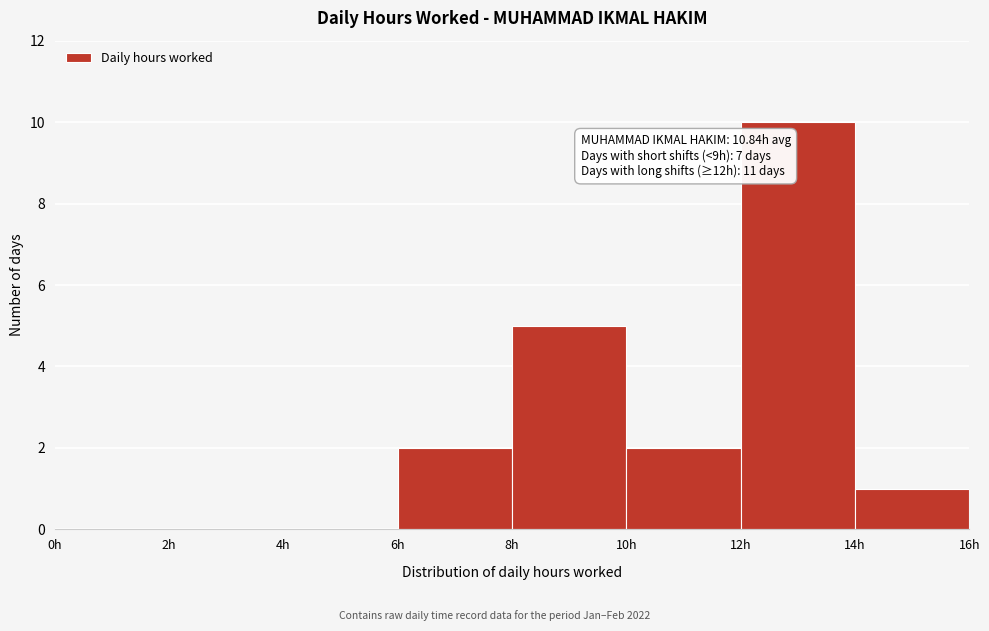

Which range on the x-axis has the tallest bar?

12 to 14